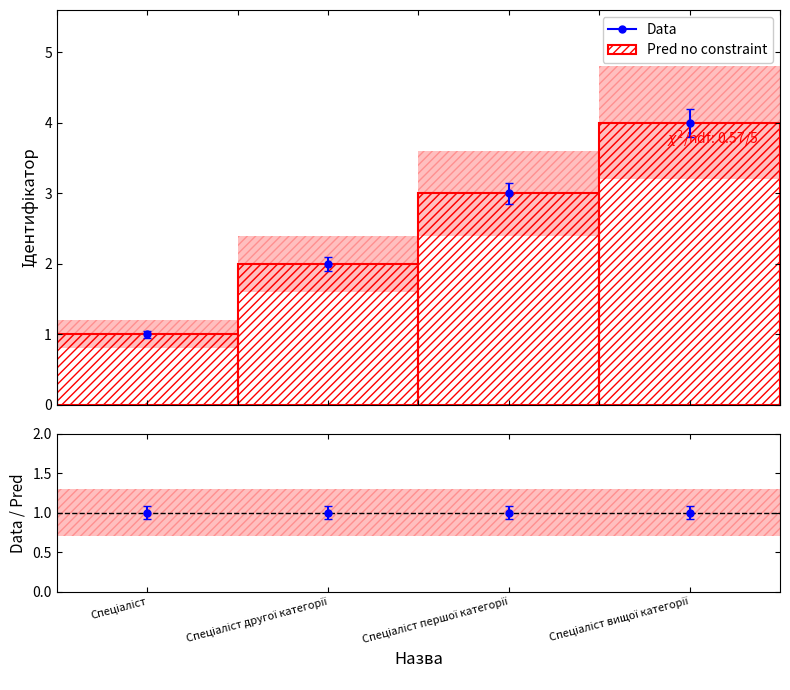

What position from the right is Спеціаліст першої категорії?

2